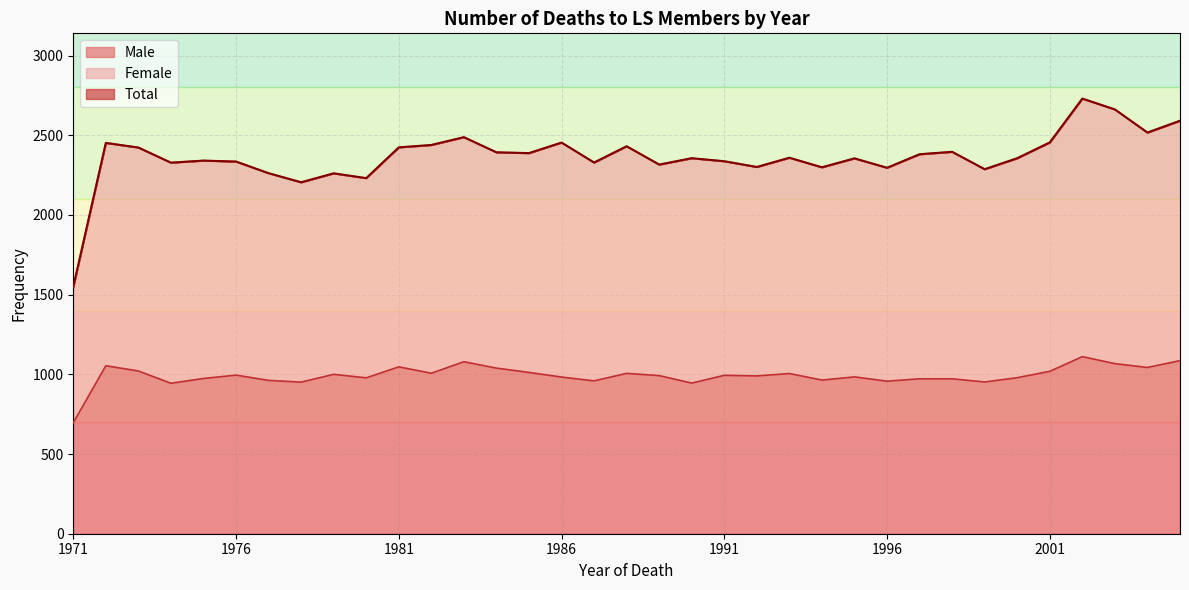

Does the chart have visible grid lines?

Yes